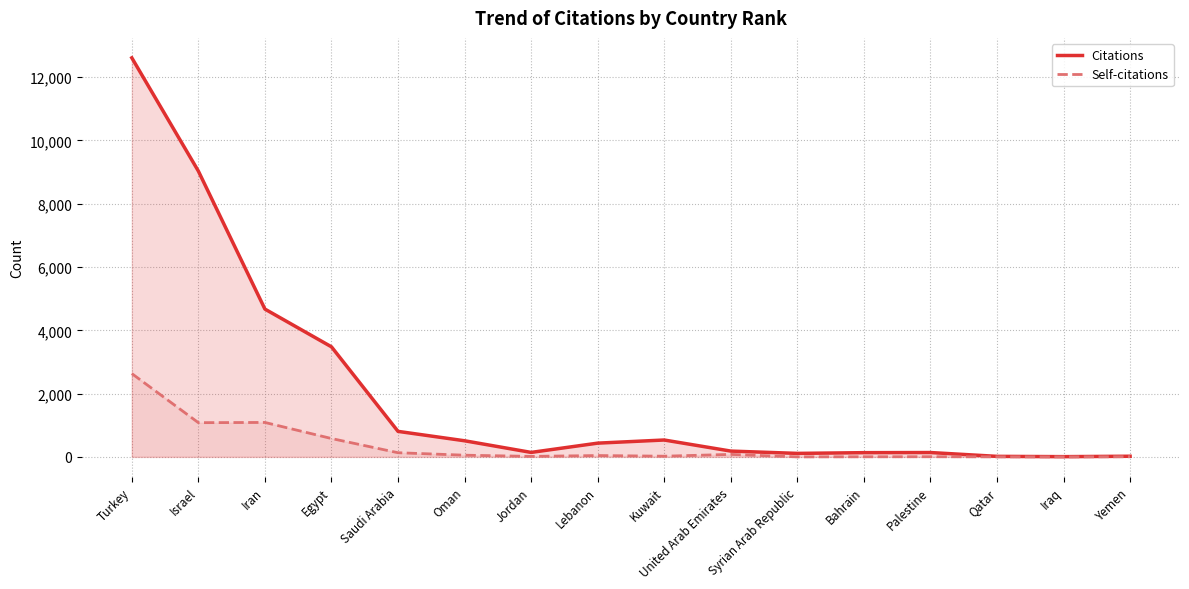

In Citations, how many points are higher than both neighbors (excluding endpoints)?

2